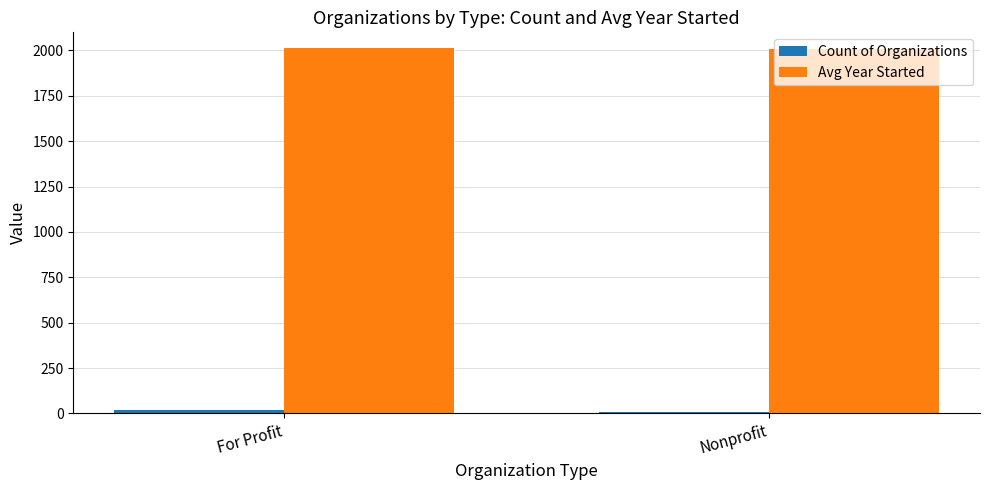

Which series has the largest total across all categories?

Avg Year Started